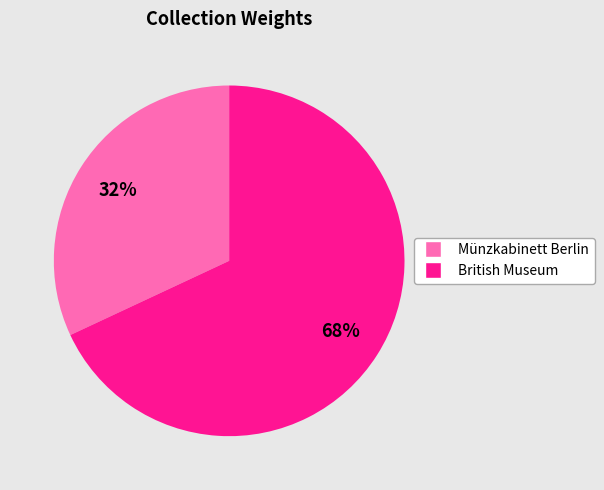

What is the ratio of the value at Münzkabinett Berlin to the value at British Museum?

0.5